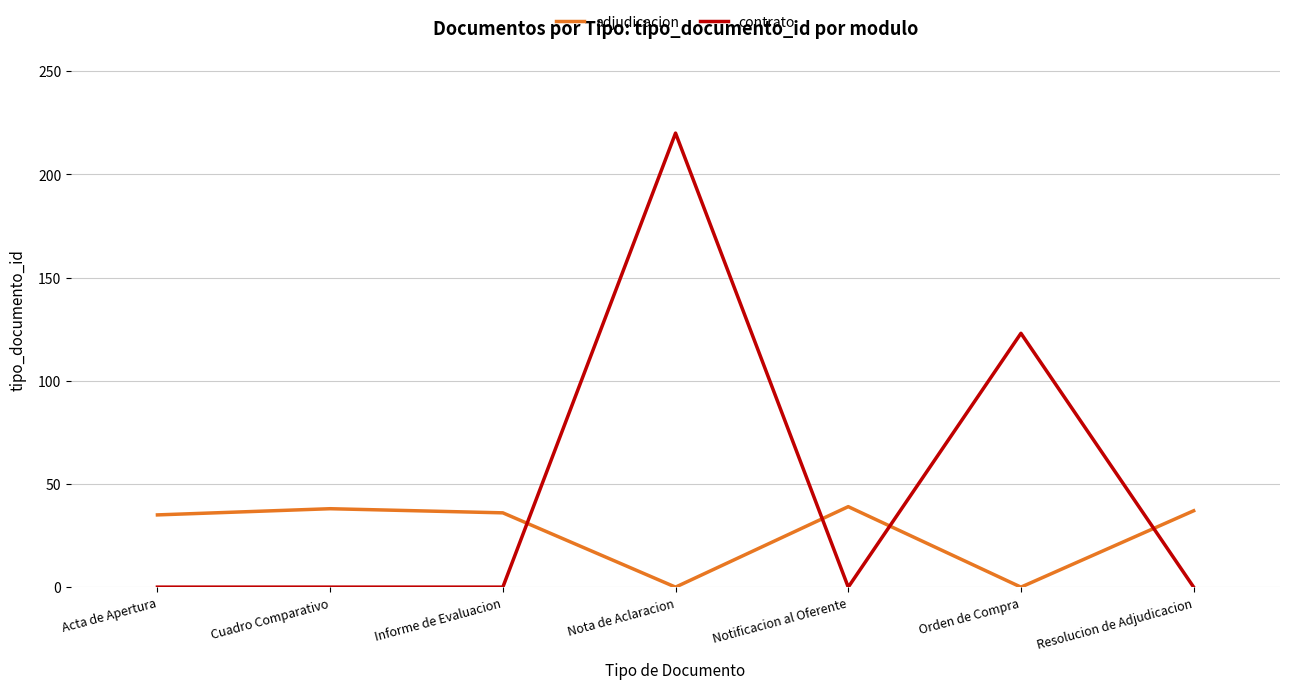

True or false: adjudicacion has a value of 62 at Informe de Evaluacion.

False